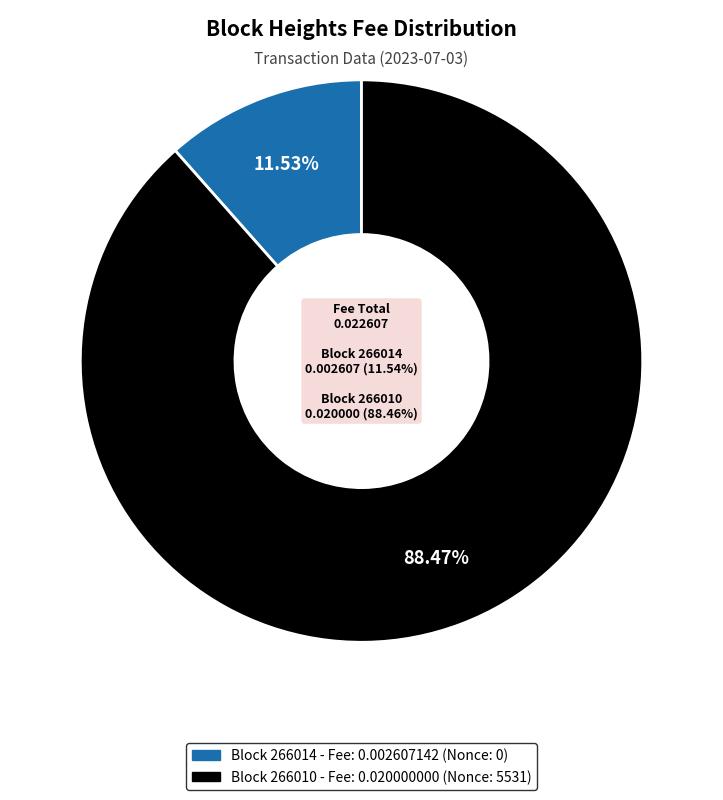

Which slice represents more than half of the pie?

266010